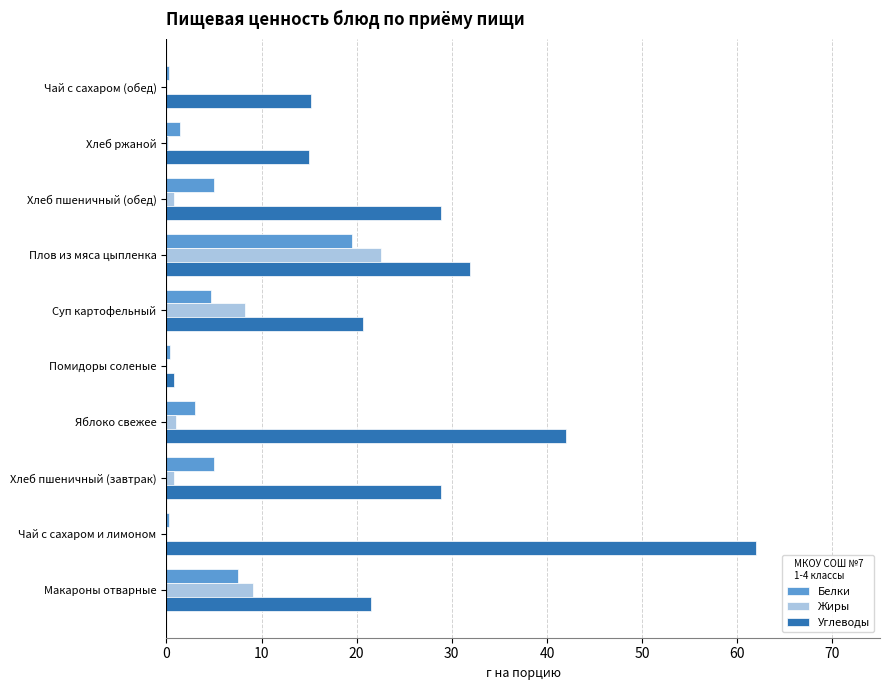

Which series changed the most between Помидоры соленые and Хлеб пшеничный (обед)?

Углеводы